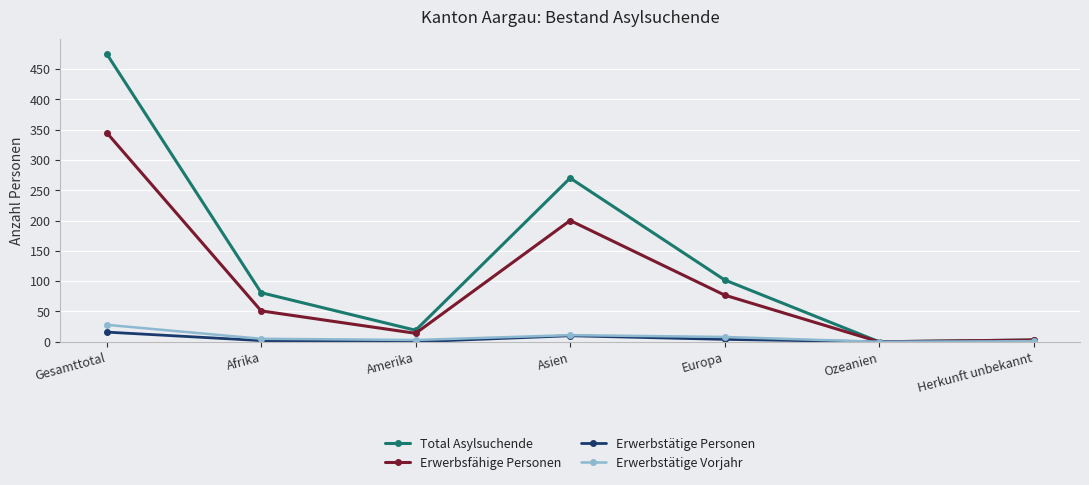

Is the value of Erwerbstätige Personen at Afrika greater than the value of Erwerbsfähige Personen at Amerika?

No